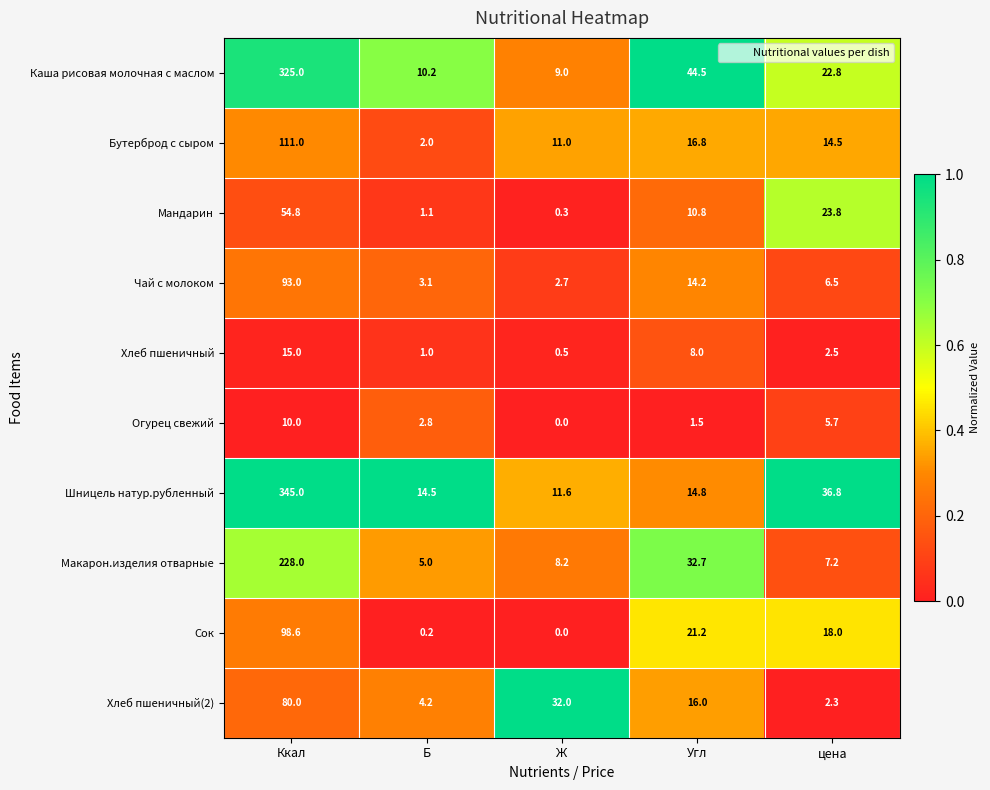

At how many categories does at least one series exceed 0?

5